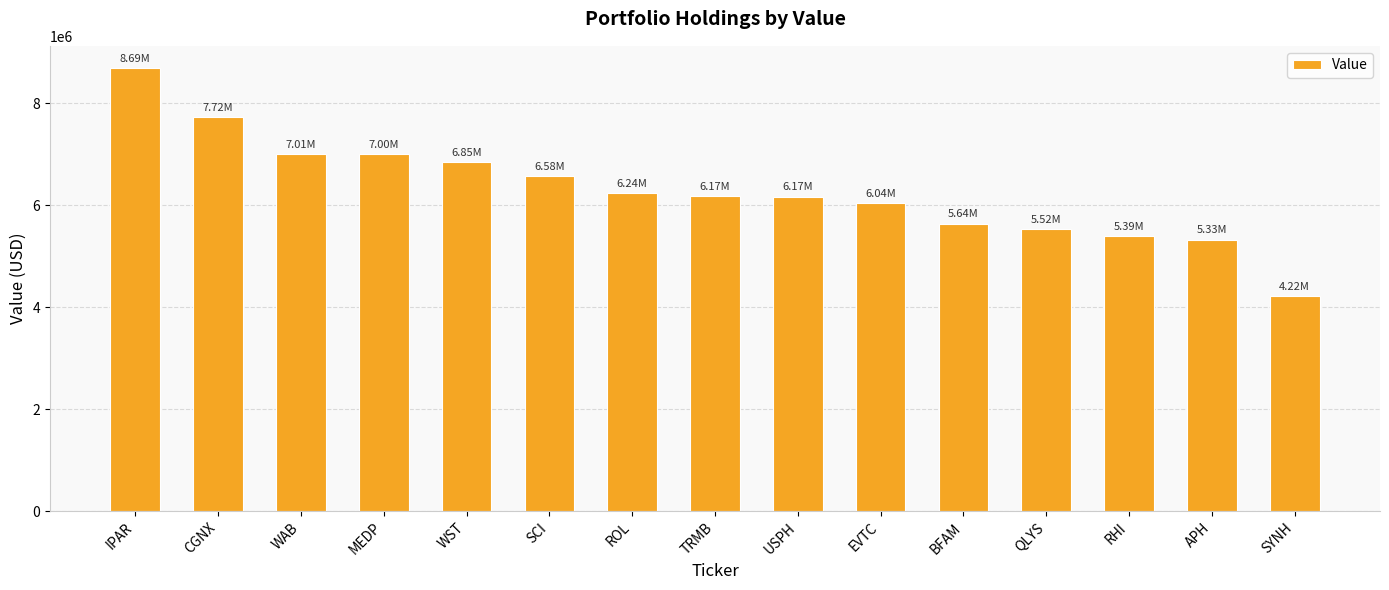

Which category has the highest value across all series?

IPAR